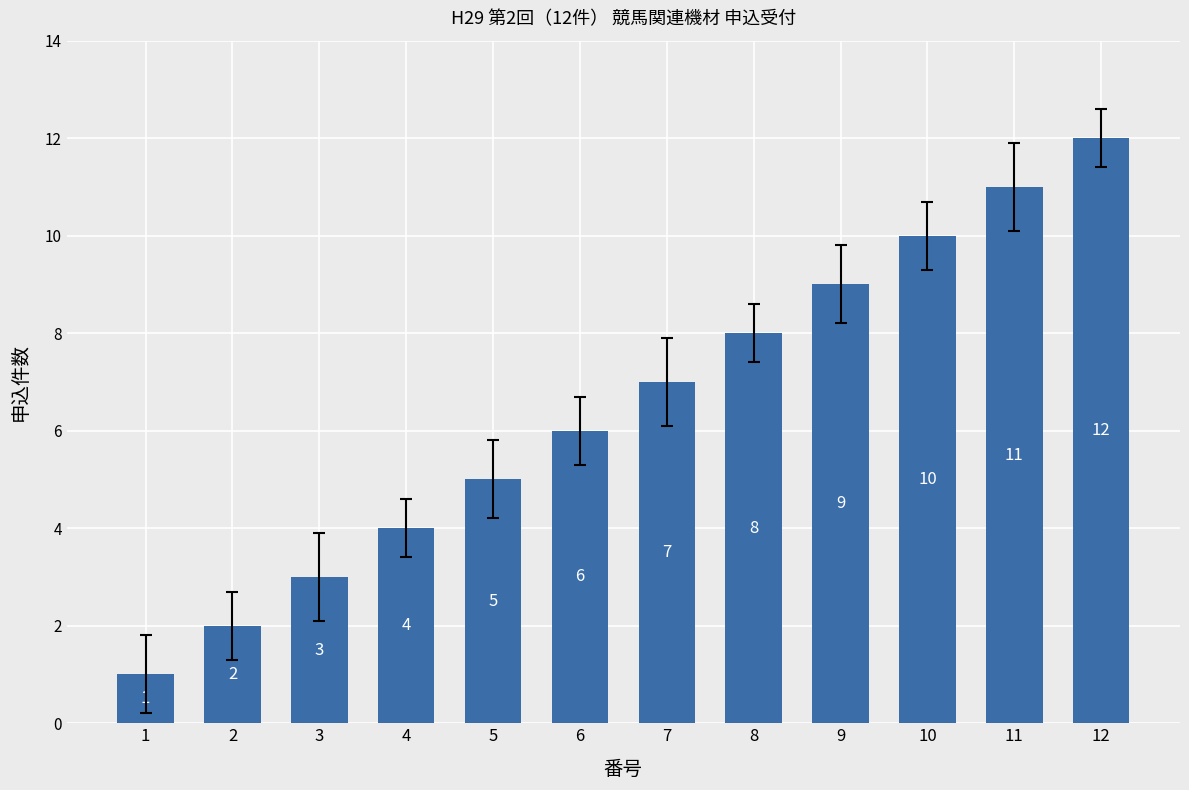

What is the value of the 9th bar from the left?

9